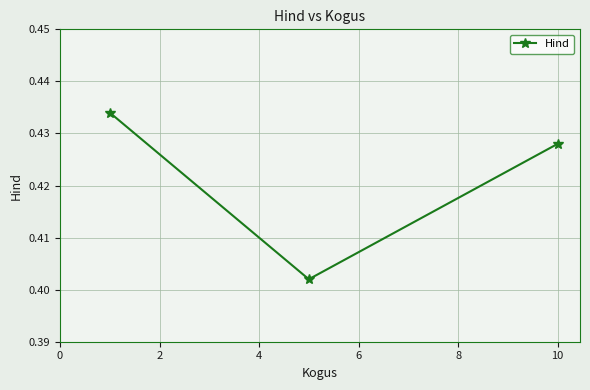

How many values are between 0 and 1?

3